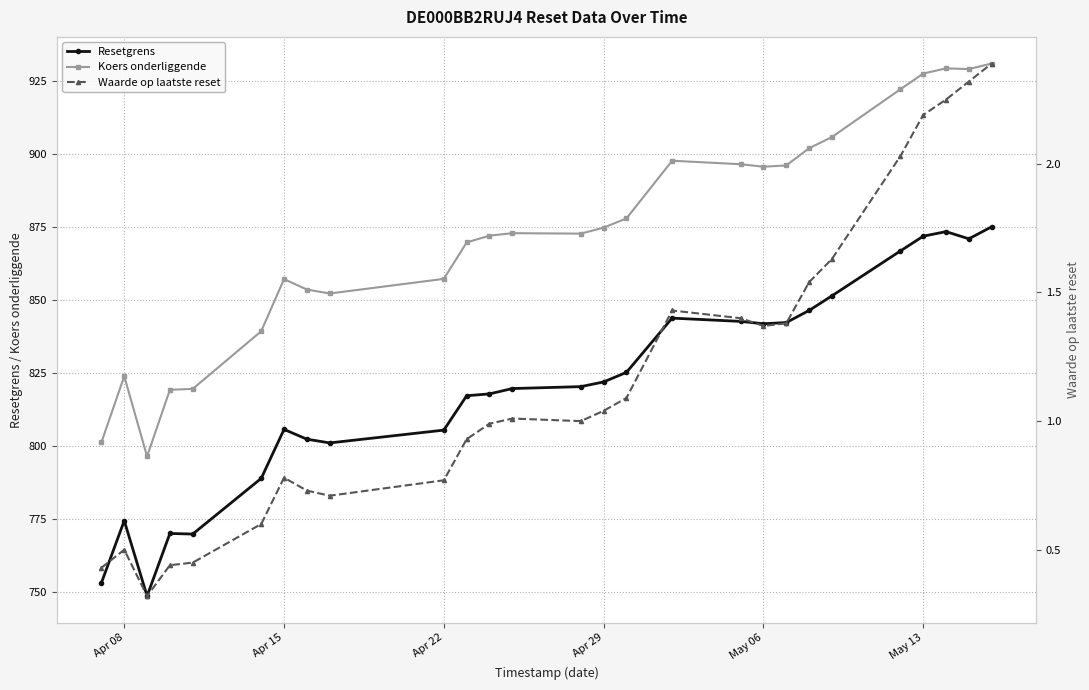

Where is the first local maximum for Resetgrens?

Apr 08